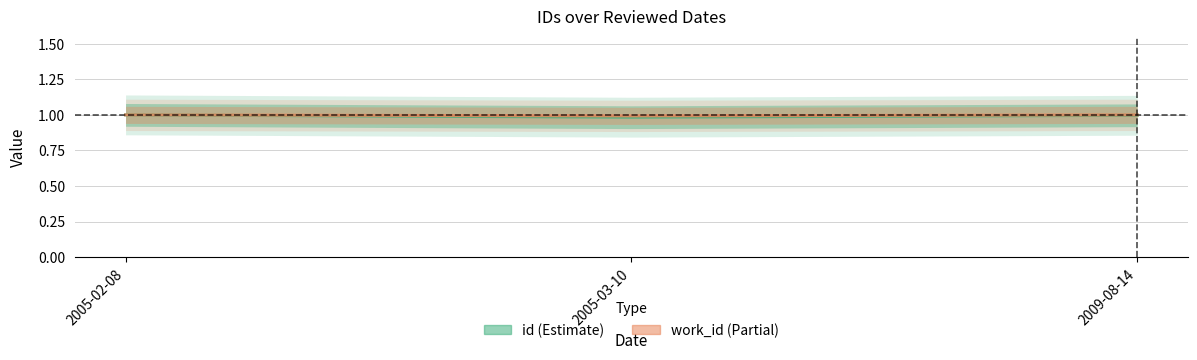

Which series has the largest total across all categories?

work_id